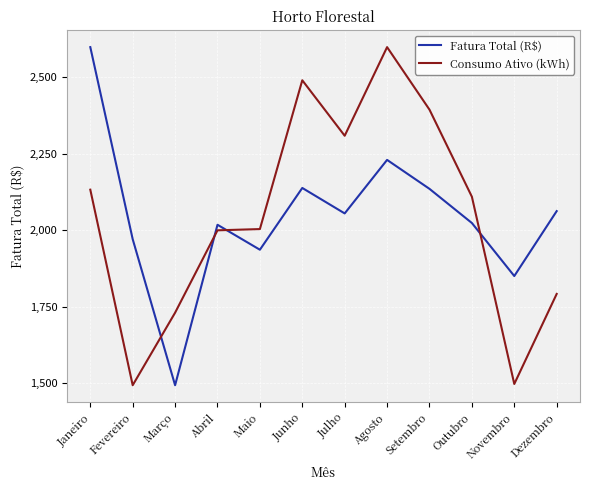

What is the difference between the Consumo Ativo (kWh) values at Julho and Setembro?

85.2